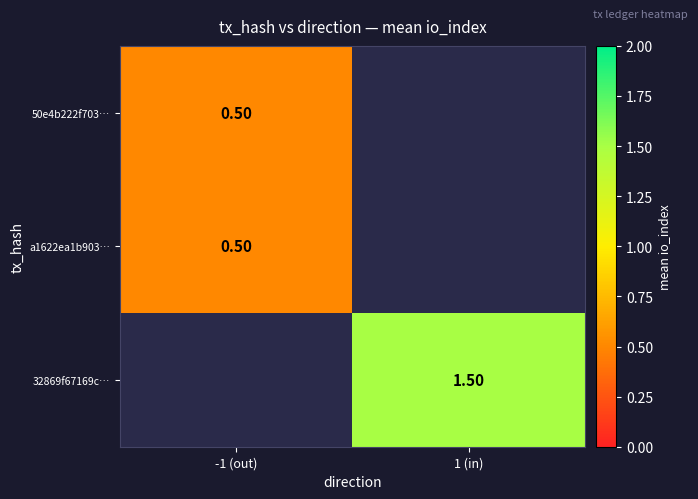

How many categories are shown in the chart?

2